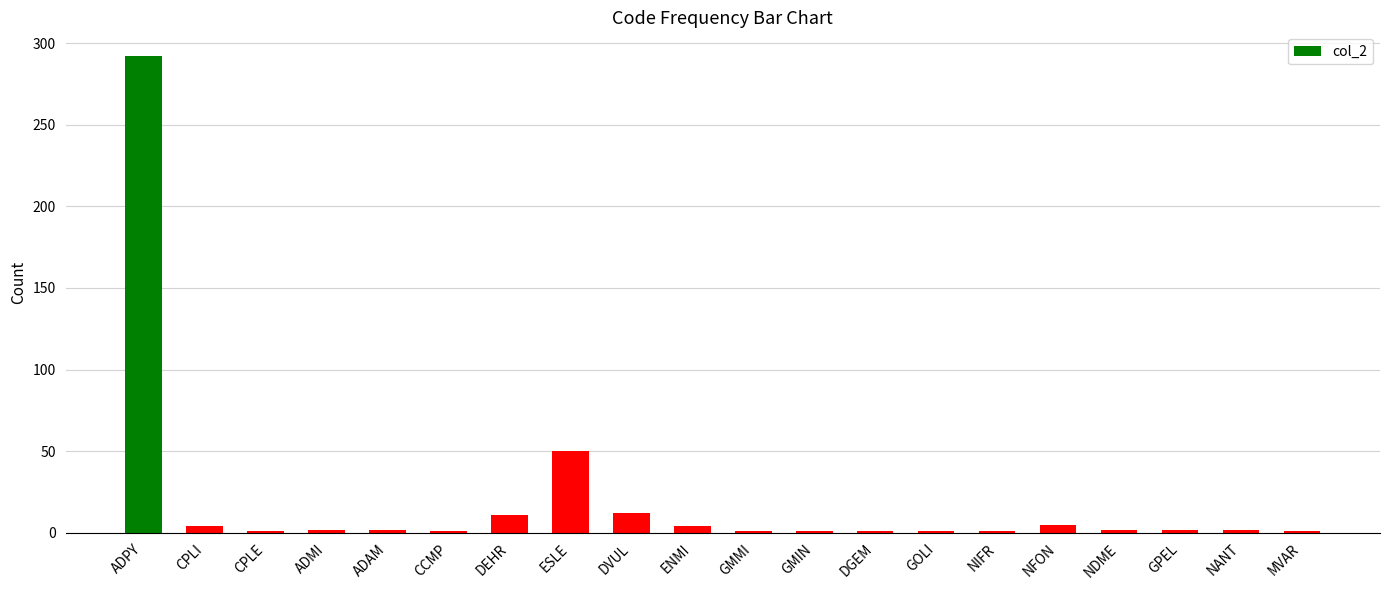

True or false: the data shows 1 at NIFR.

True